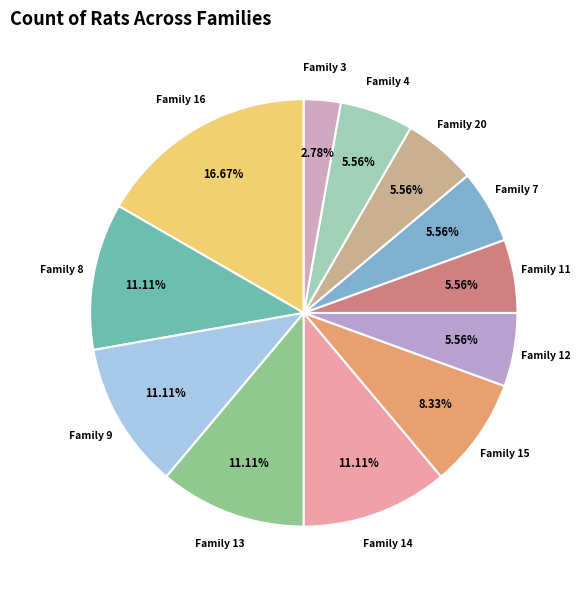

What is the largest slice in the pie chart?

Family 16